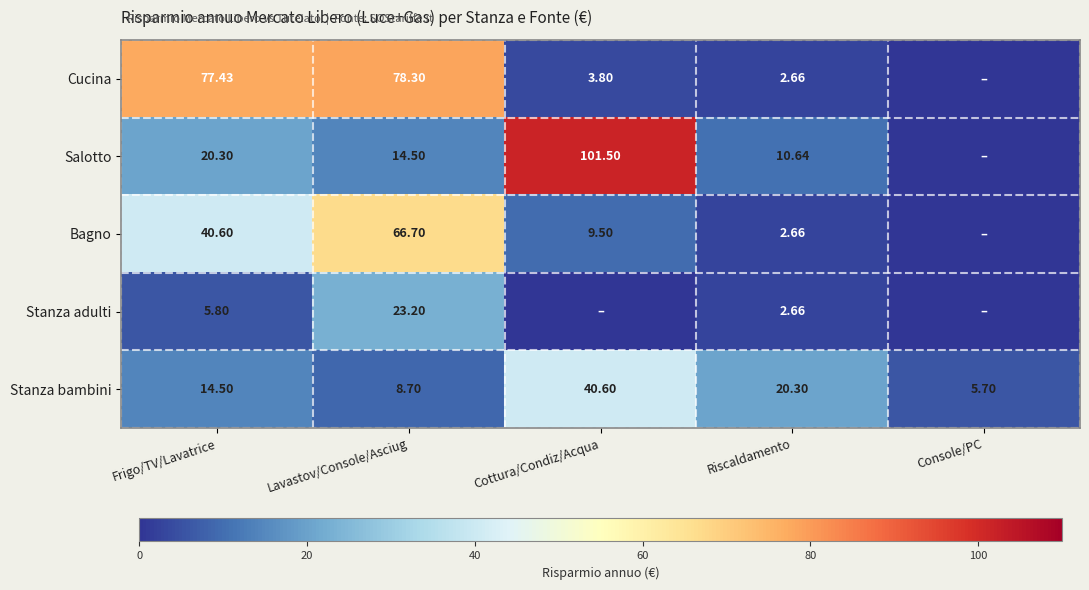

Rank the categories by Stanza bambini value from lowest to highest.

Console/PC, Lavastov/Console/Asciug, Frigo/TV/Lavatrice, Riscaldamento, Cottura/Condiz/Acqua